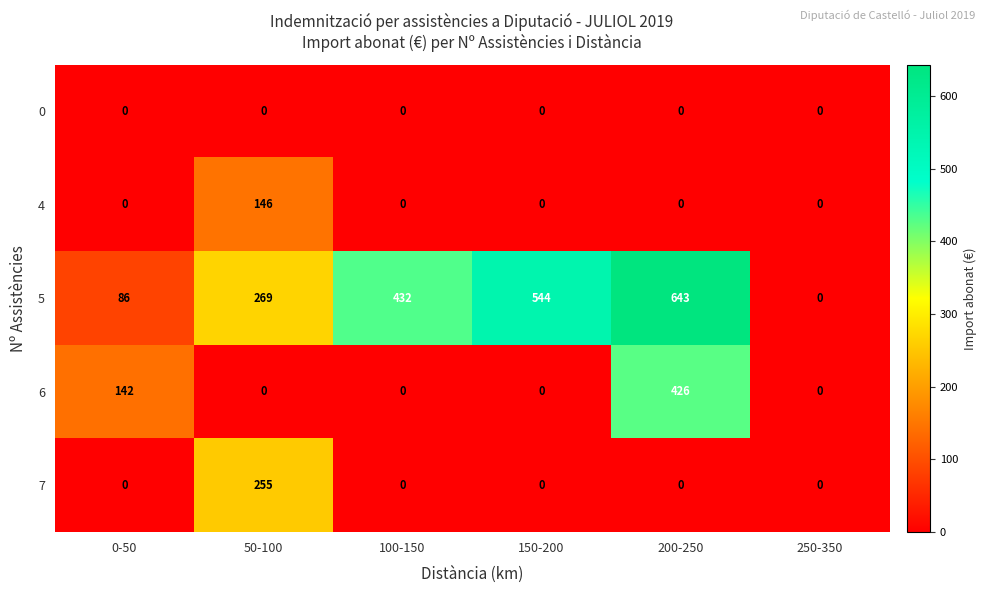

What is the average value of the 4 series?

24